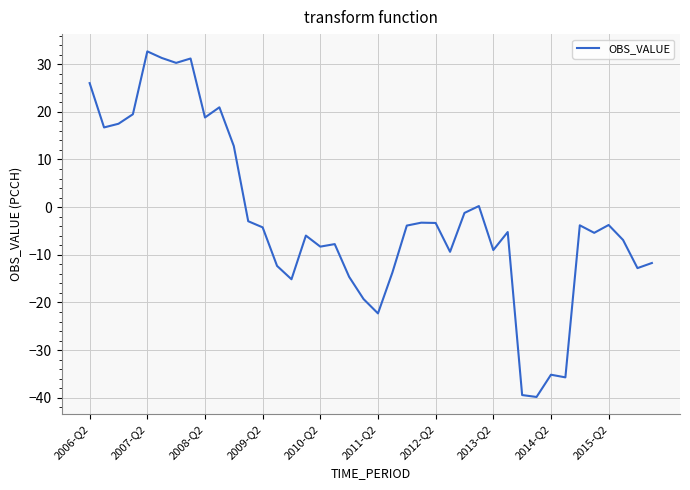

What is the difference between the maximum and minimum values?

72.5